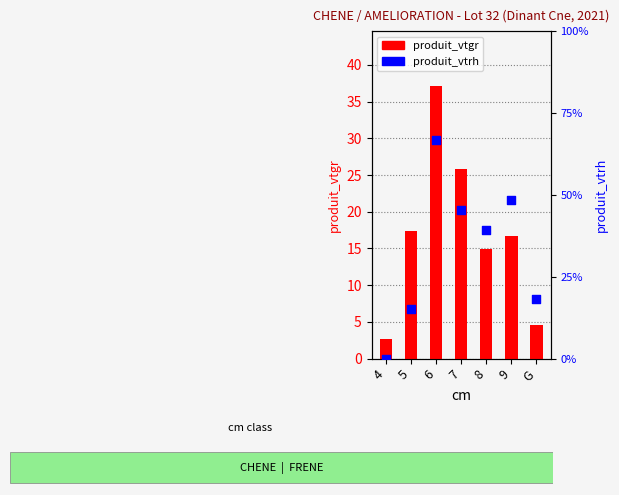

Which series has the largest total across all categories?

produit_vtgr